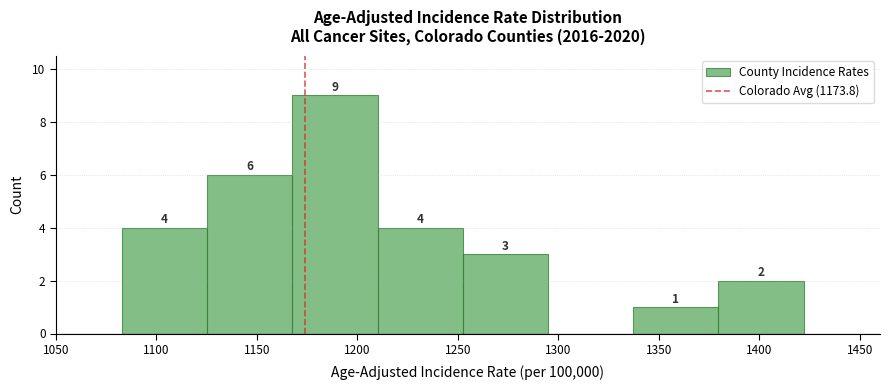

Over which range of the x-axis is the bar tallest?

1170 to 1210